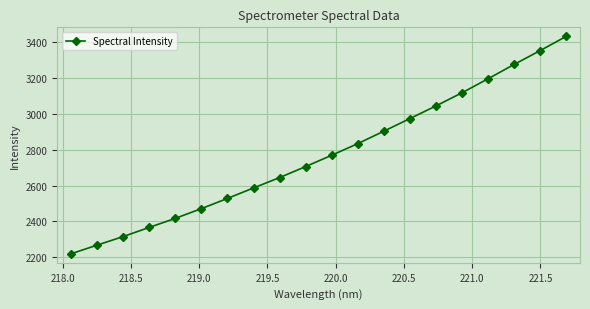

True or false: the data has more than 2 interior local peaks.

False